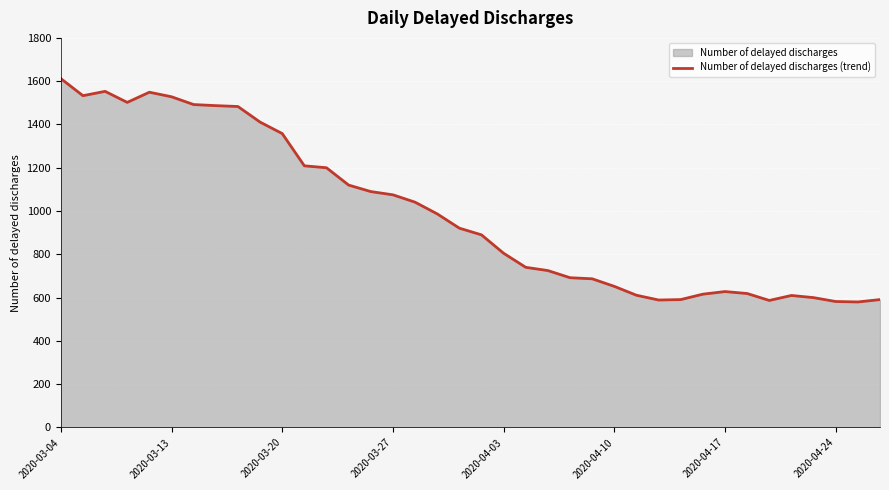

Read the value at 9, to the nearest 50.

1400